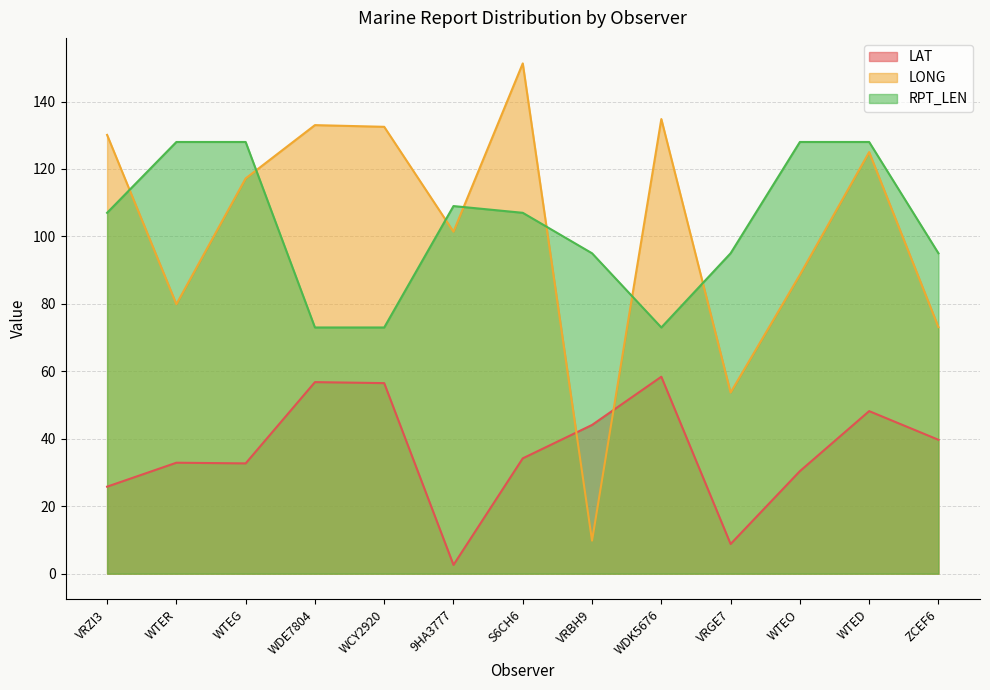

The LAT series shows 26.8 at WDE7804. True or false?

False